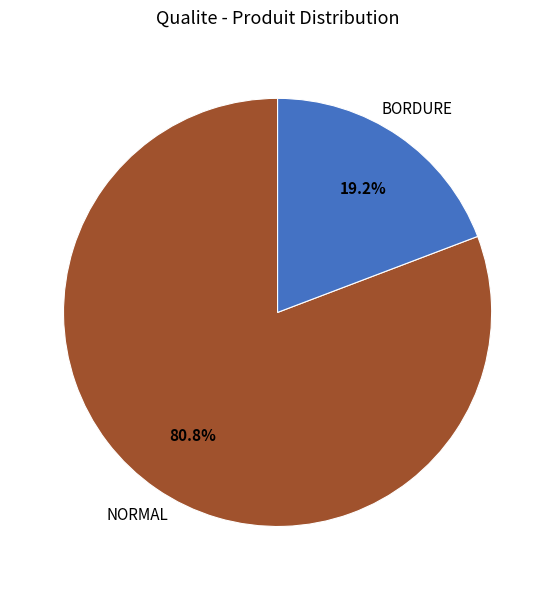

Between BORDURE and NORMAL, which is larger?

NORMAL